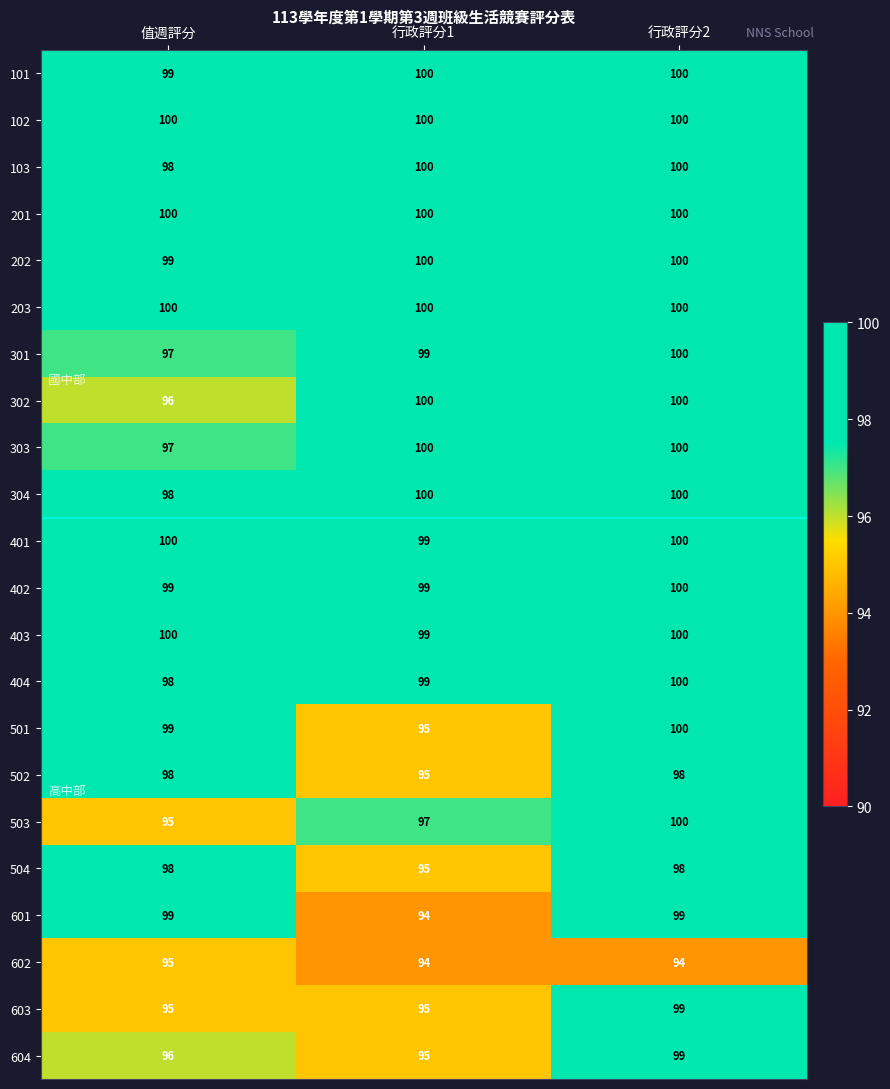

What is the total value across all series at 行政評分1?

2155